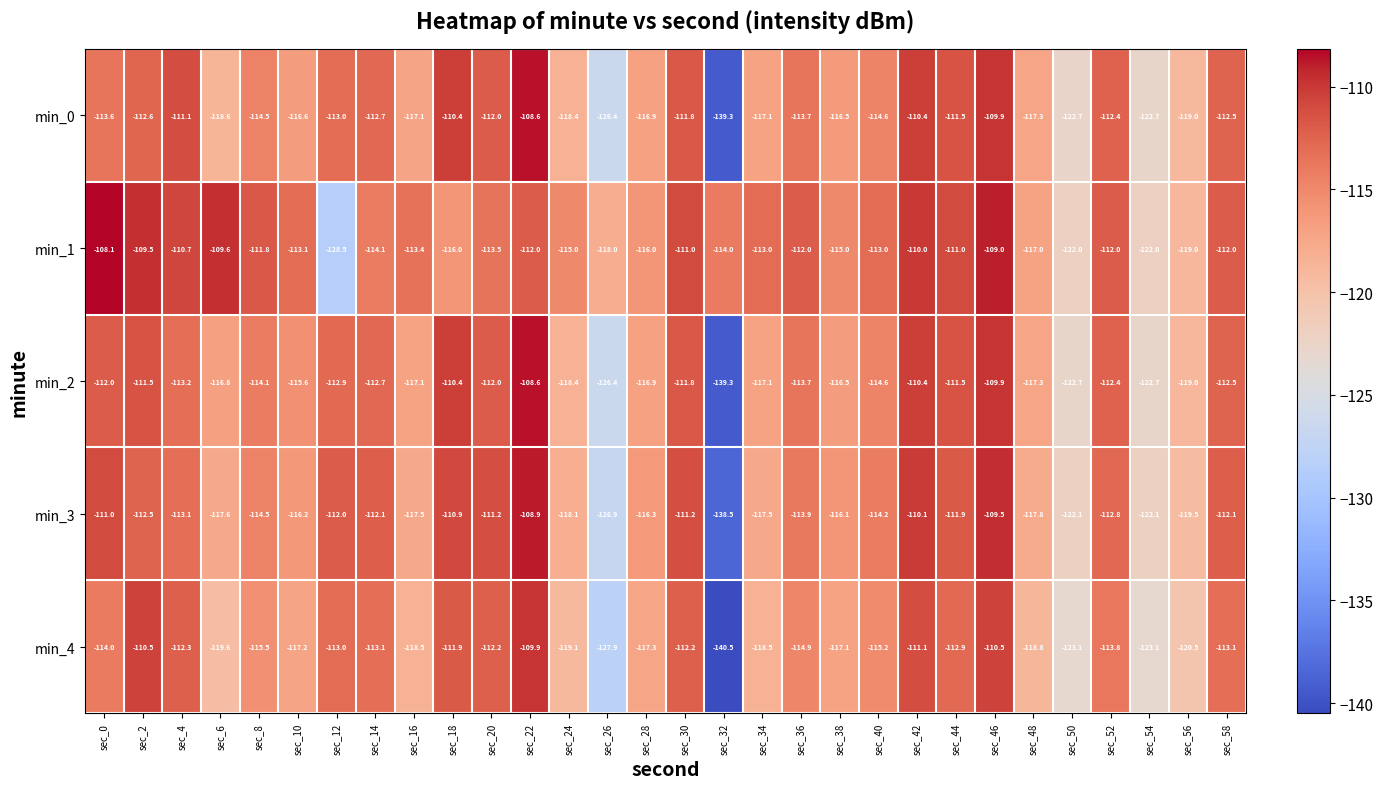

What is the spread (max minus min) of values at sec_56?

1.5